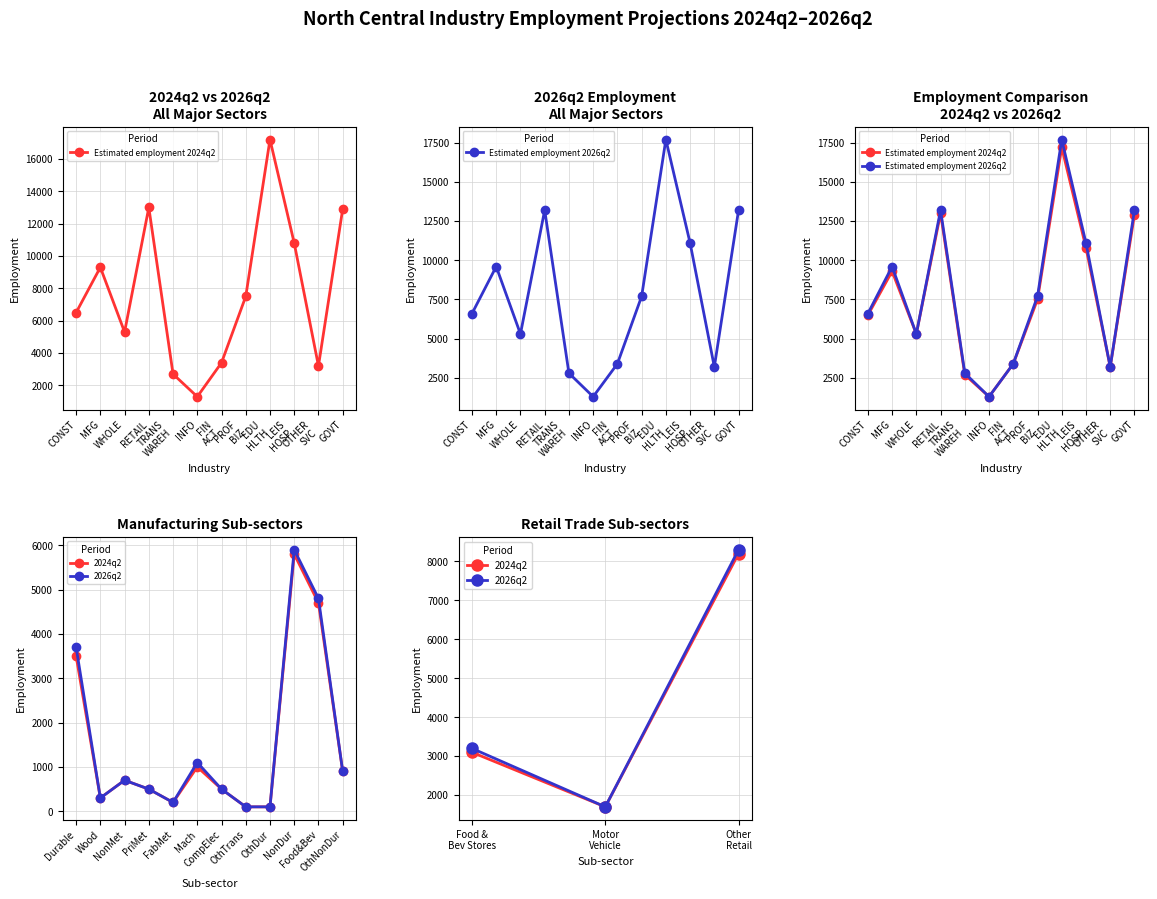

The value of Estimated employment 2024q2 at WHOLE is 5300. True or false?

True